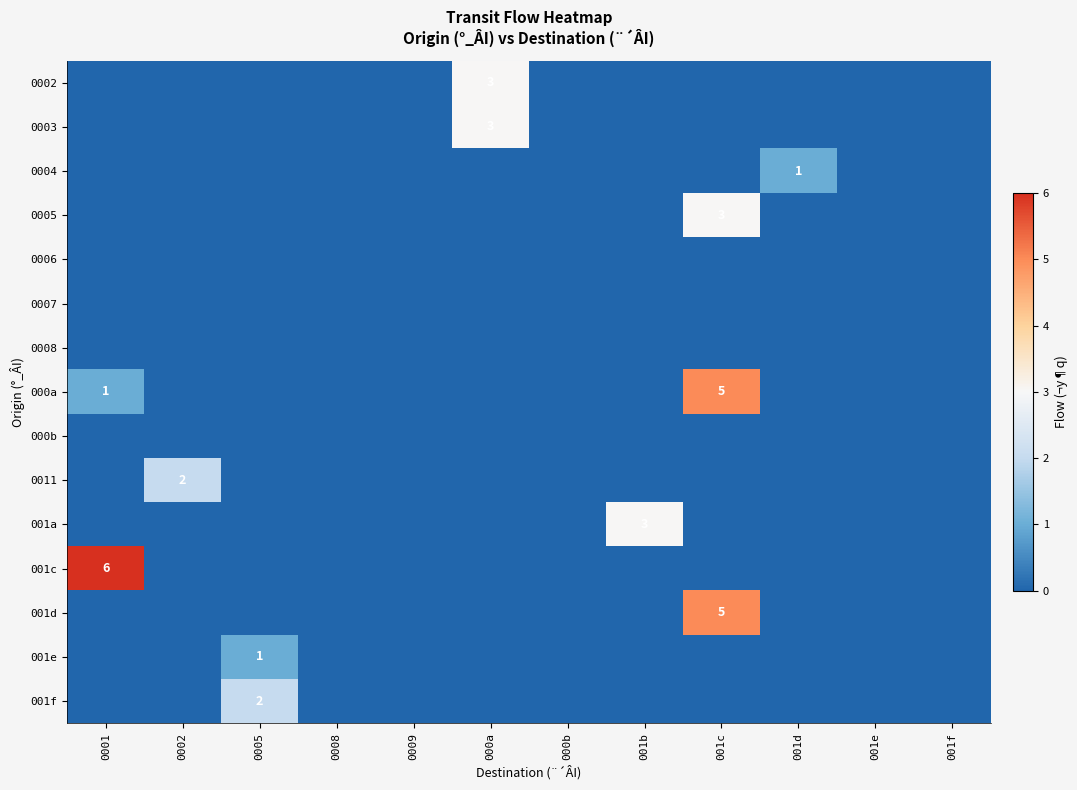

True or false: 001f has a value of 3 at 0005.

False